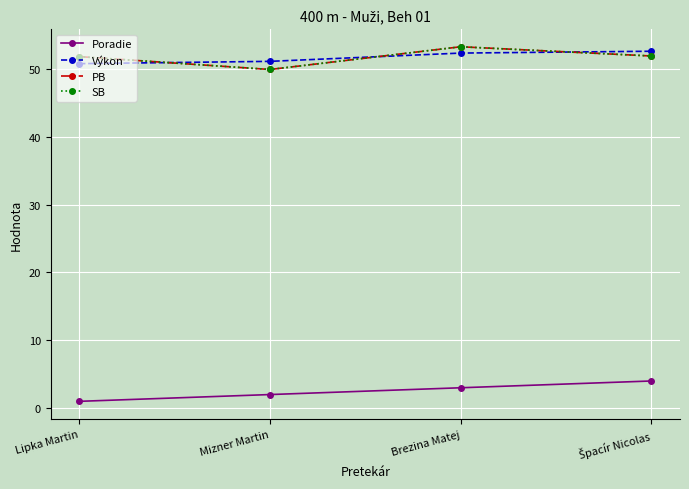

What is the difference between the SB values at Brezina Matej and Špacír Nicolas?

1.4